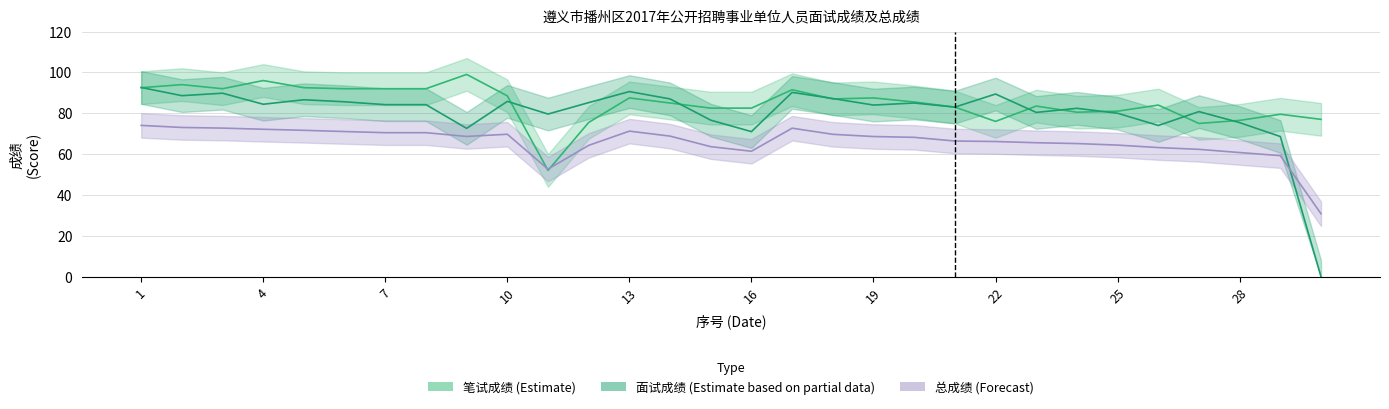

Is it true that 笔试成绩 equals 83.0 at 21?

True